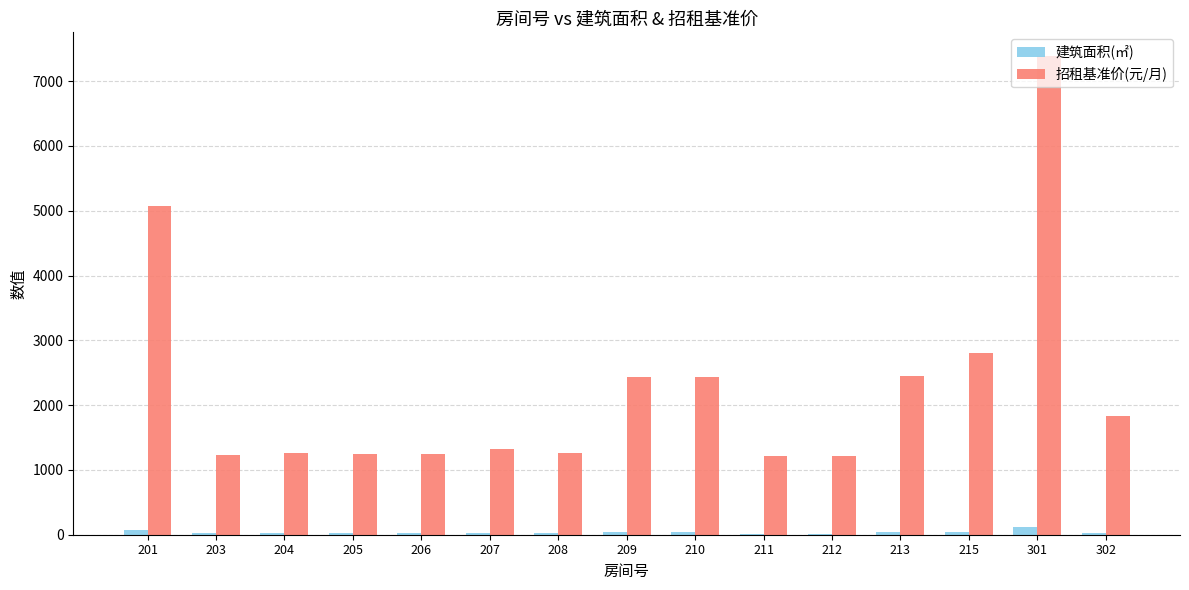

At which label does 招租基准价(元/月) reach its peak?

301